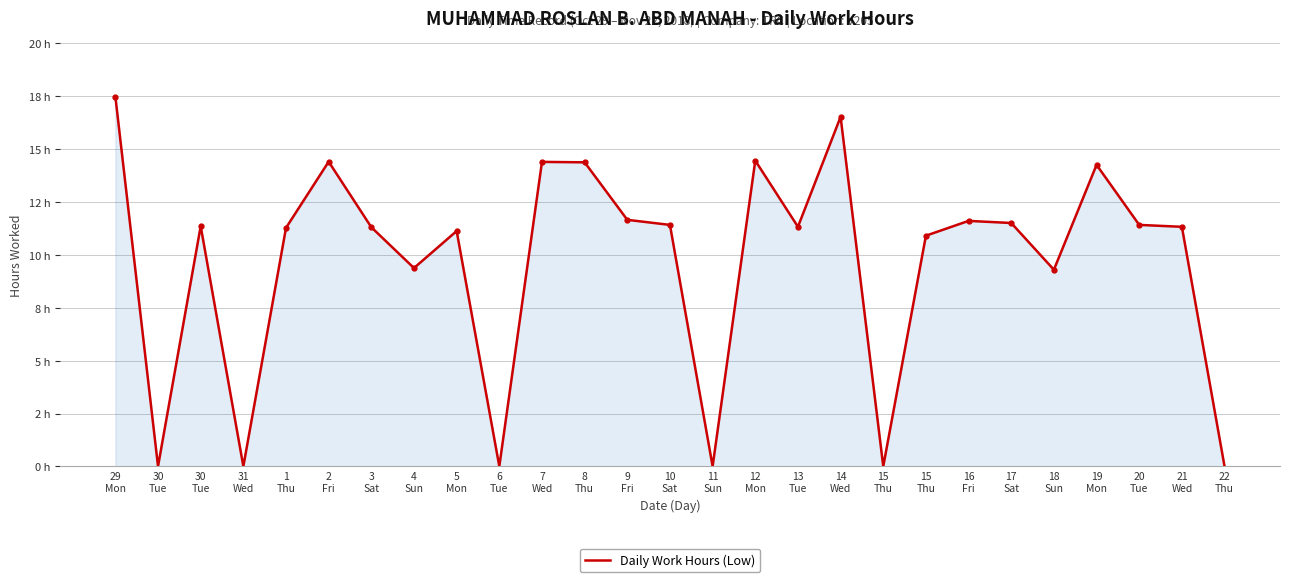

Which label corresponds to the smallest value in the chart?

30
Tue